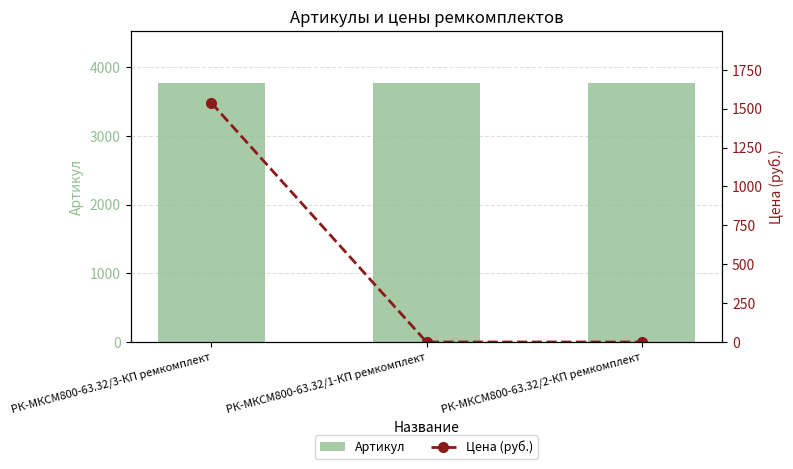

How many values in the Артикул series are below 3768?

1